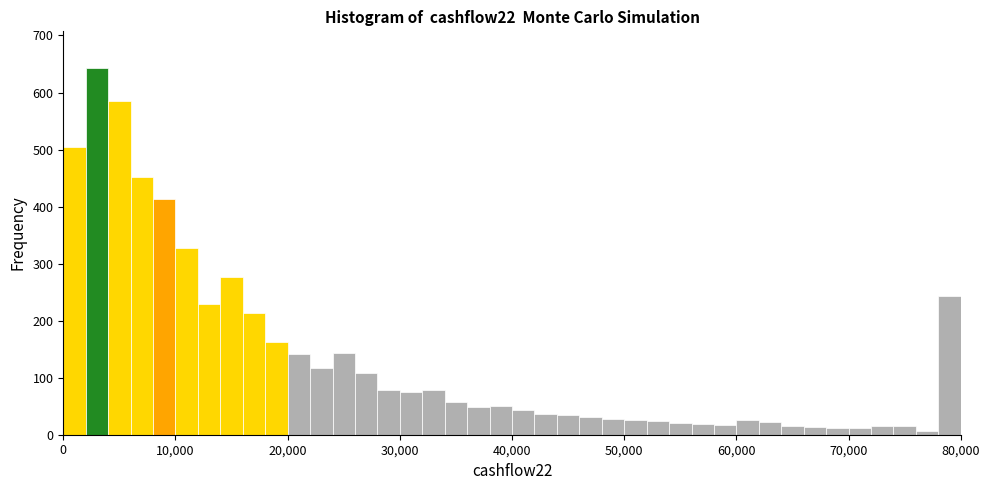

Read against the x-axis, roughly where is the centre of the tallest bar?

3000